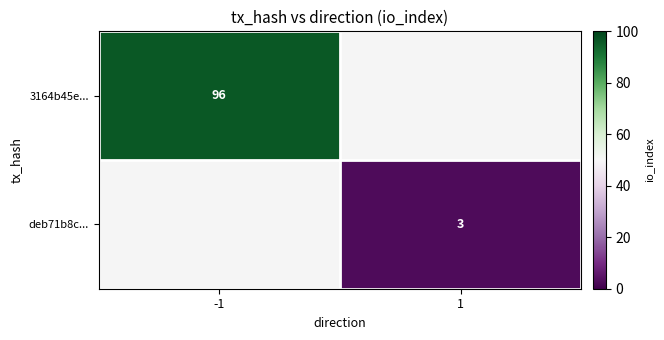

The deb71b8c... series shows 1 at 1. True or false?

False